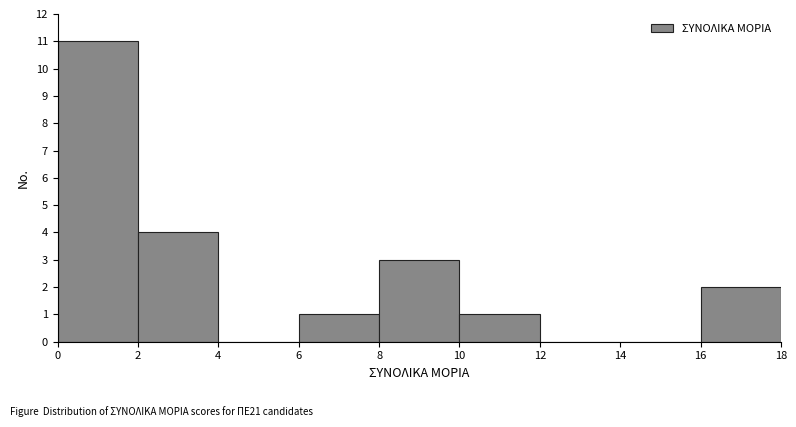

Reading left to right, transcribe this chart: for each bar, give the range it covers on the x-axis and its height. The values are not printed on the chart, so give them approximately, as read against the axis.

0 to 2: 11
2 to 4: 4
4 to 6: 0
6 to 8: 1
8 to 10: 3
10 to 12: 1
12 to 14: 0
14 to 16: 0
16 to 18: 2